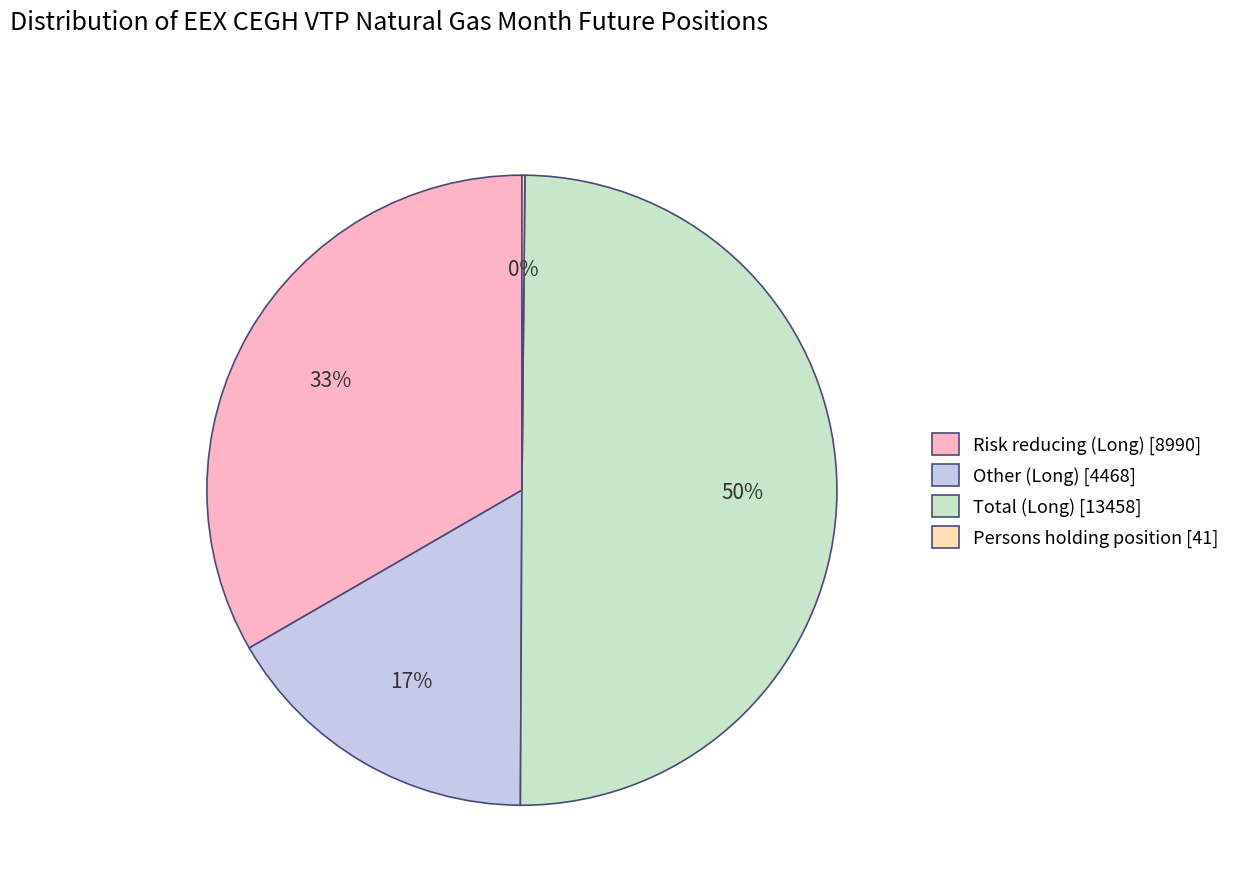

Between Risk reducing (Long) [8990] and Total (Long) [13458], which is larger?

Total (Long) [13458]